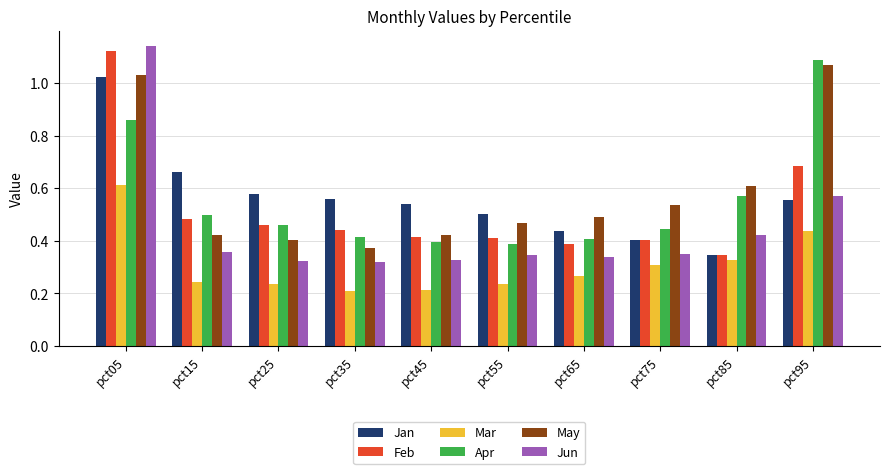

Which category has the highest value across all series?

pct05